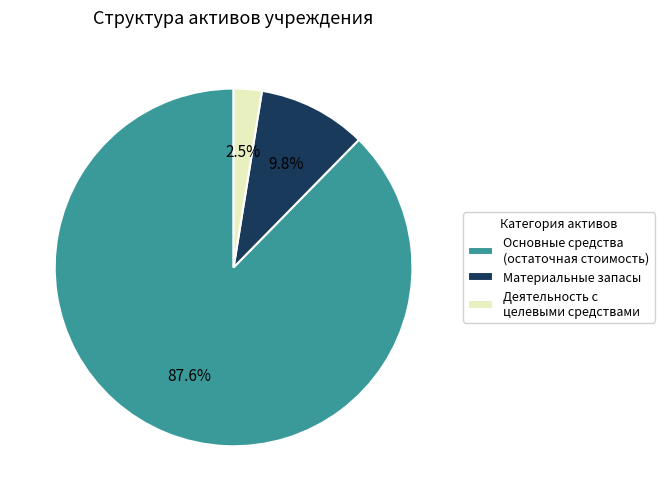

What is the smallest slice in the pie chart?

Деятельность с целевыми средствами